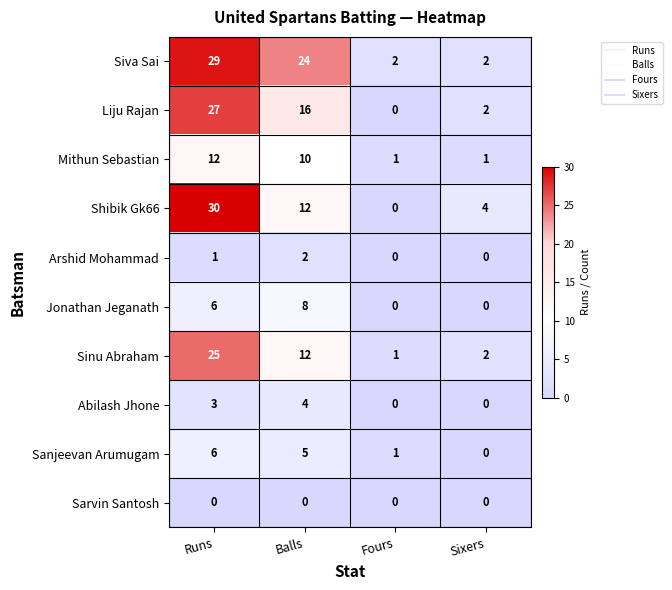

At which label does Siva Sai first exceed 24?

Runs